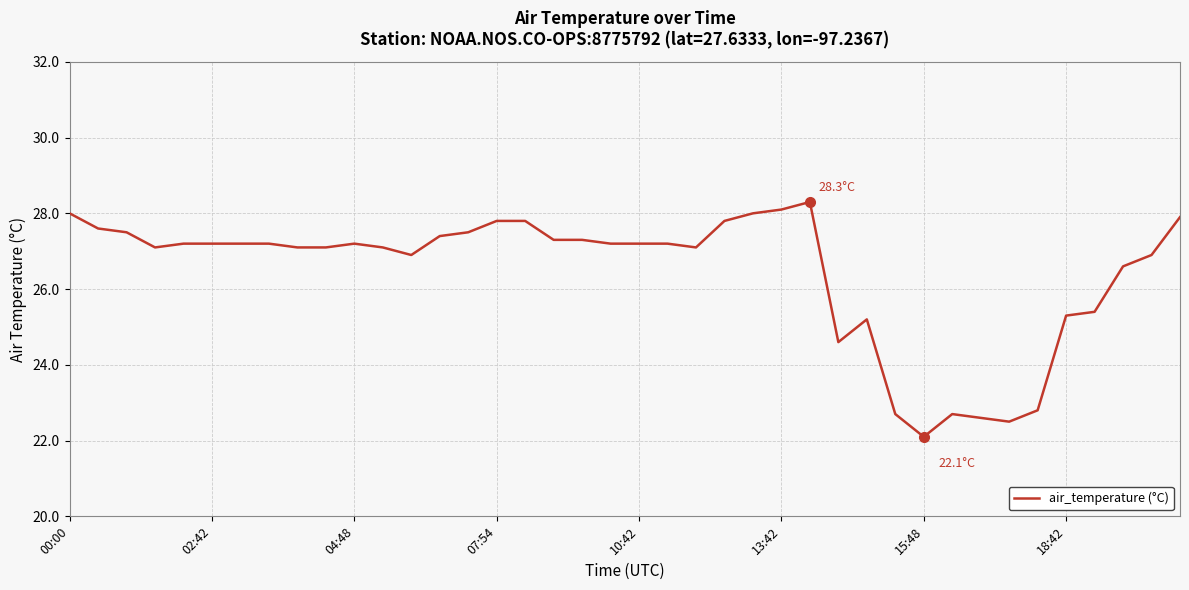

What is the greatest value displayed?

28.3